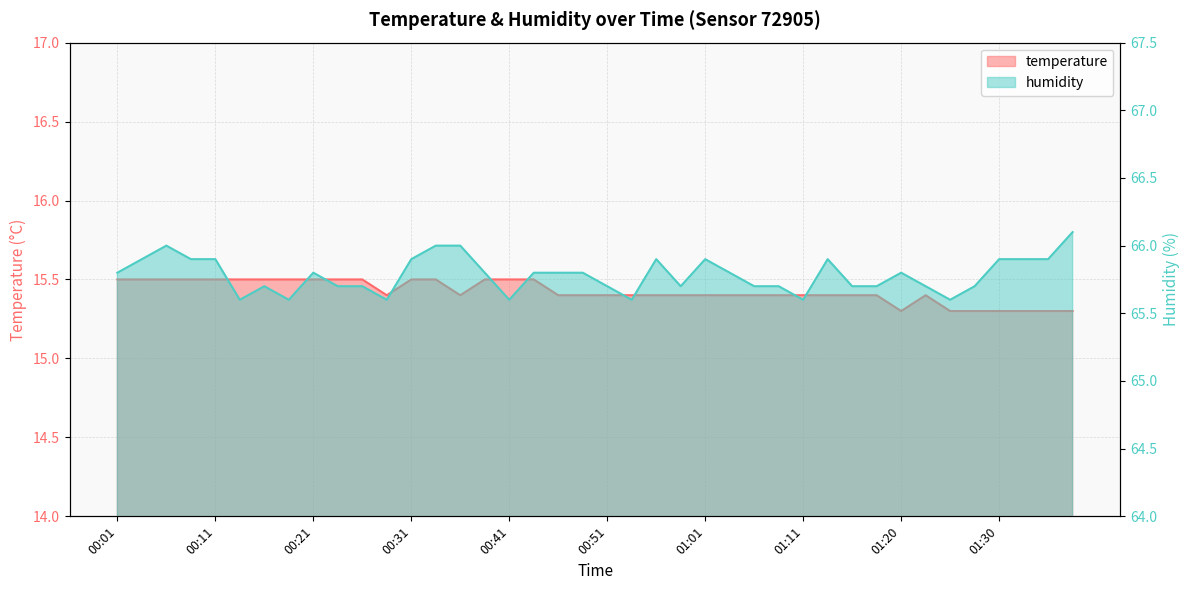

How many temperature values are between 15 and 16?

40